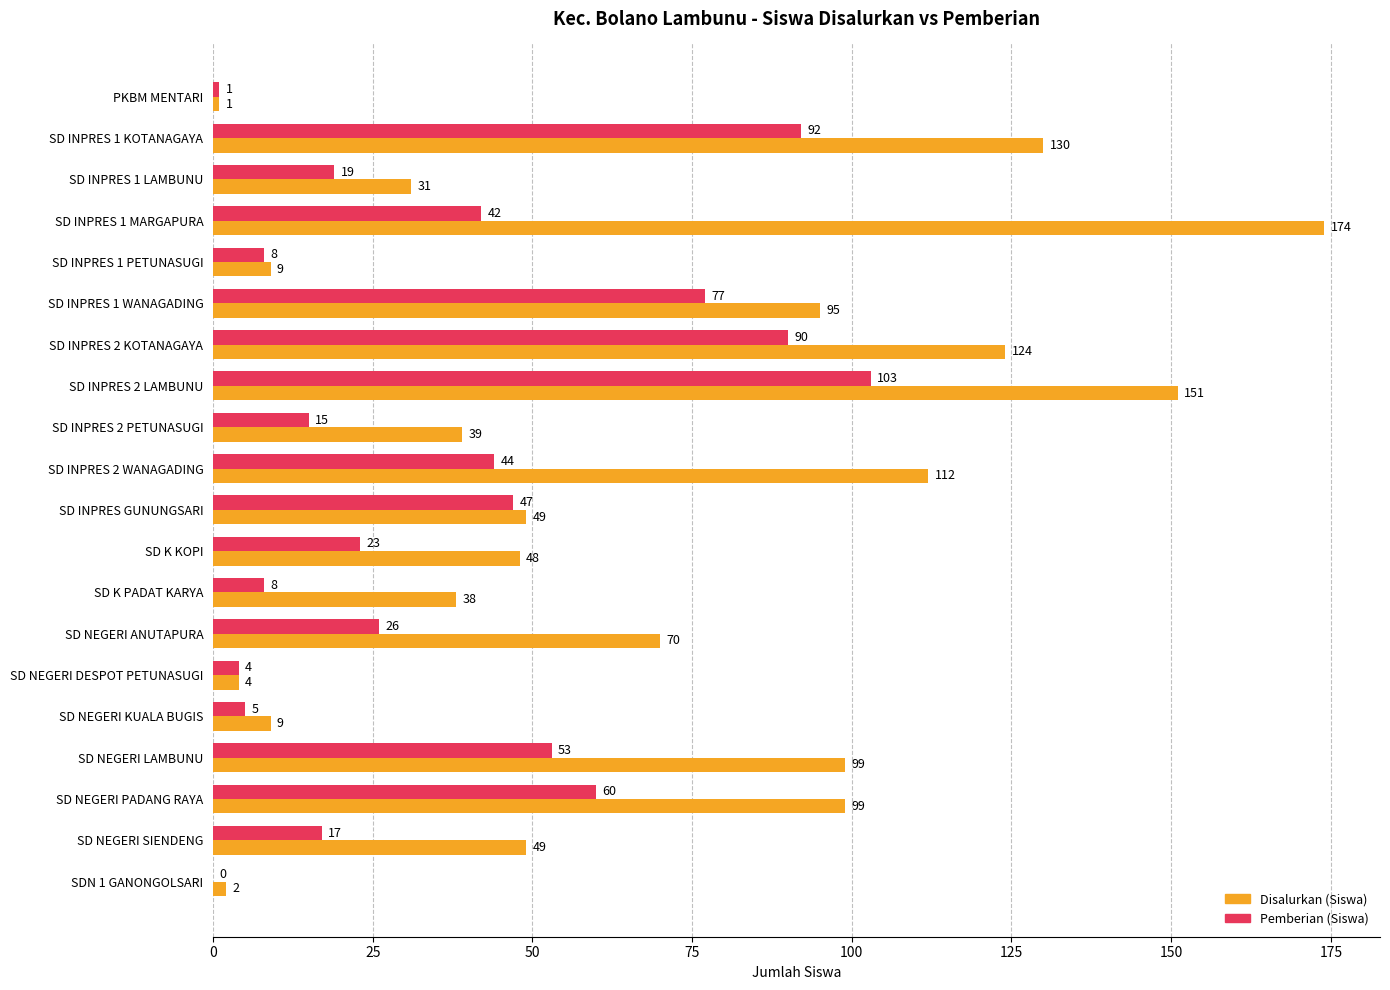

Is it true that Pemberian (Siswa) equals 90 at SD INPRES 2 KOTANAGAYA?

True